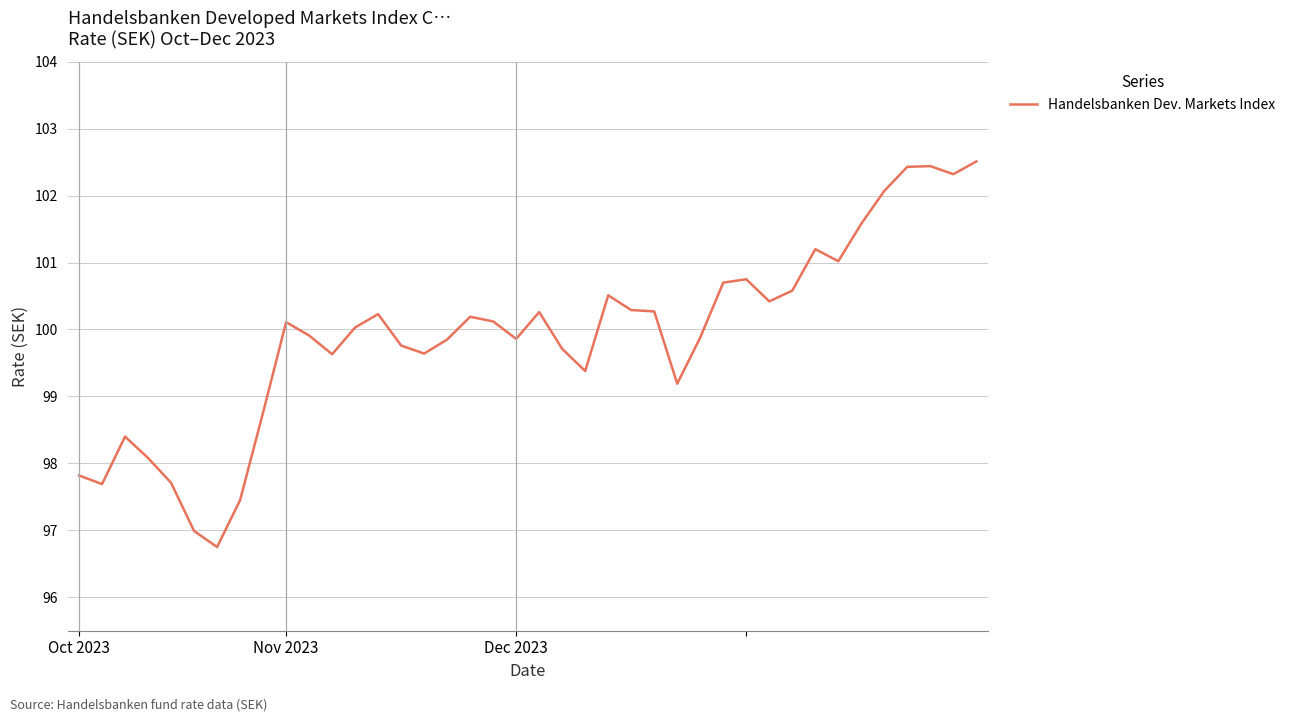

What is the difference between the maximum and minimum values?

5.8